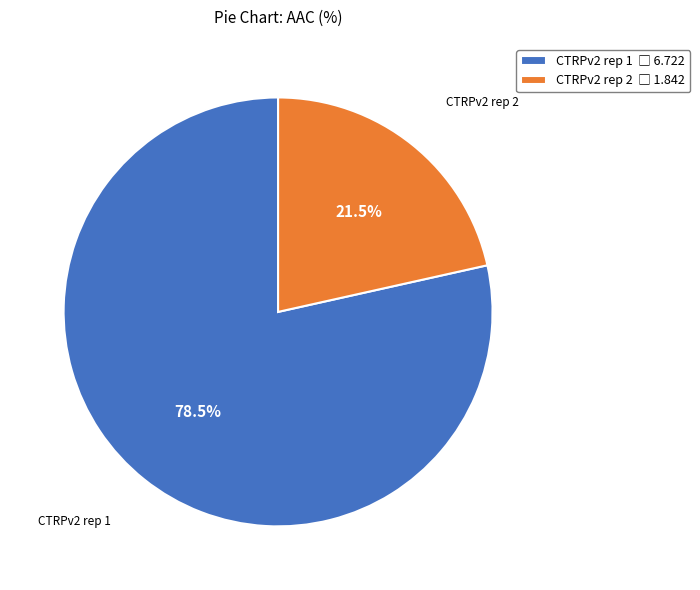

Rank the categories by value from highest to lowest.

CTRPv2 rep 1, CTRPv2 rep 2